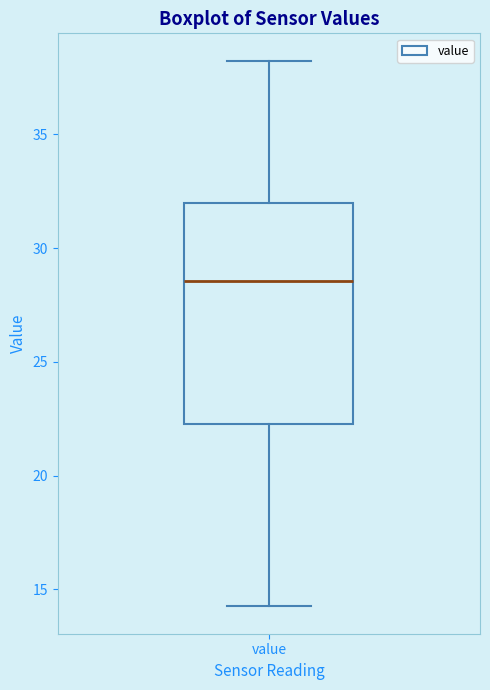

Read this box plot against the y-axis: the position of the median line, the range covered by the box, and the ends of both whiskers. The values are not printed on the chart, so give them approximately, as read against the axis.

median 28.5, box 22.5 to 32.0, whiskers 14.5 to 38.0